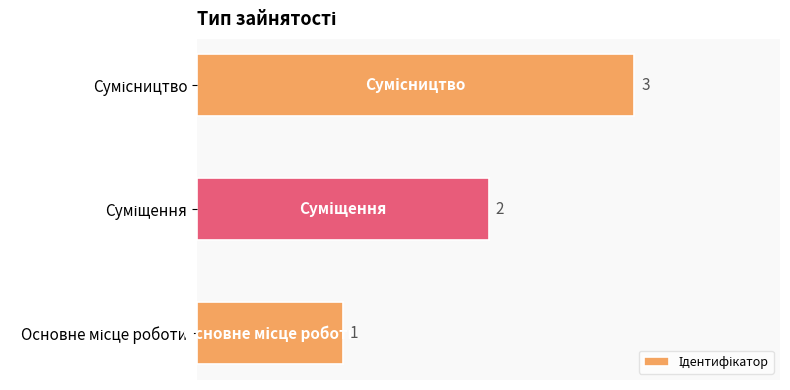

What is the sum of all values?

6